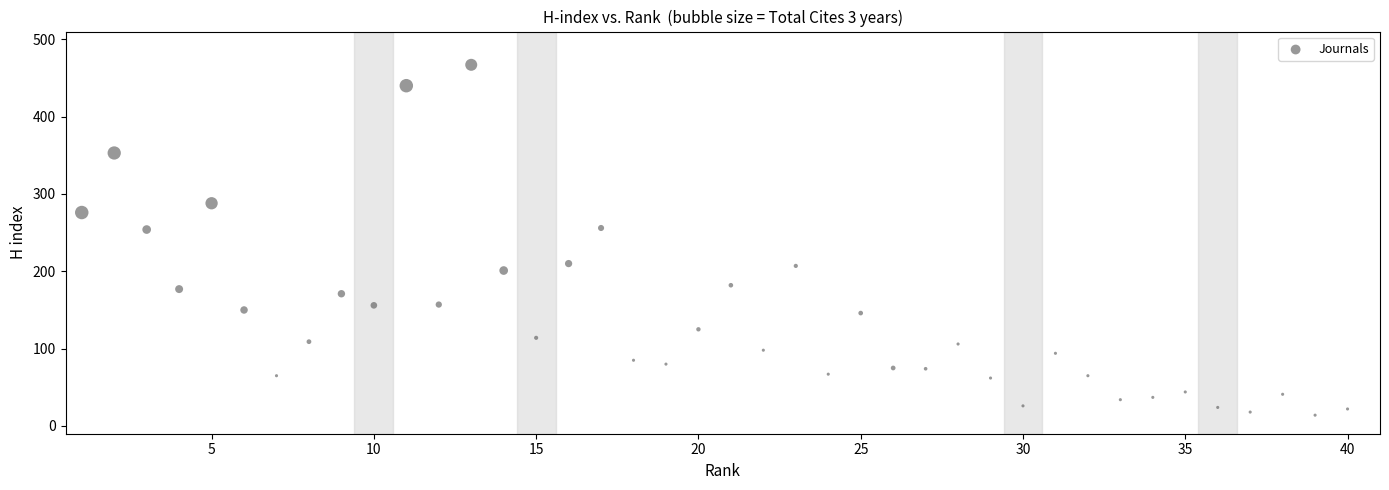

What is the range of Y values (max minus min)?

453